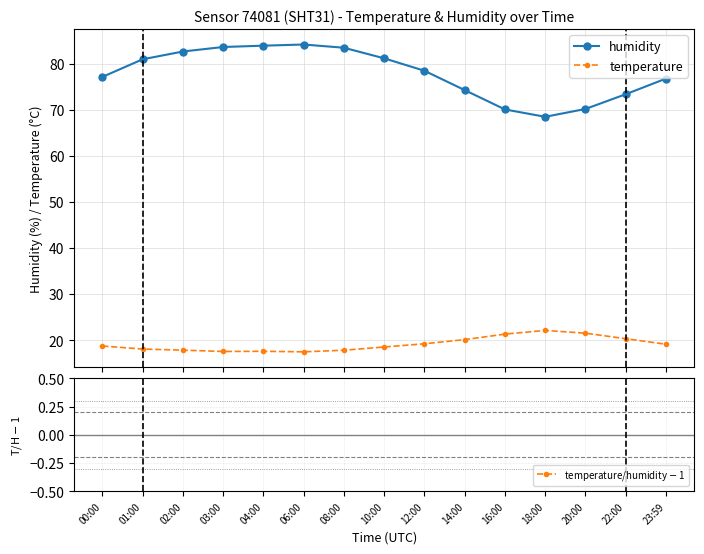

Which series has the widest spread of values?

humidity